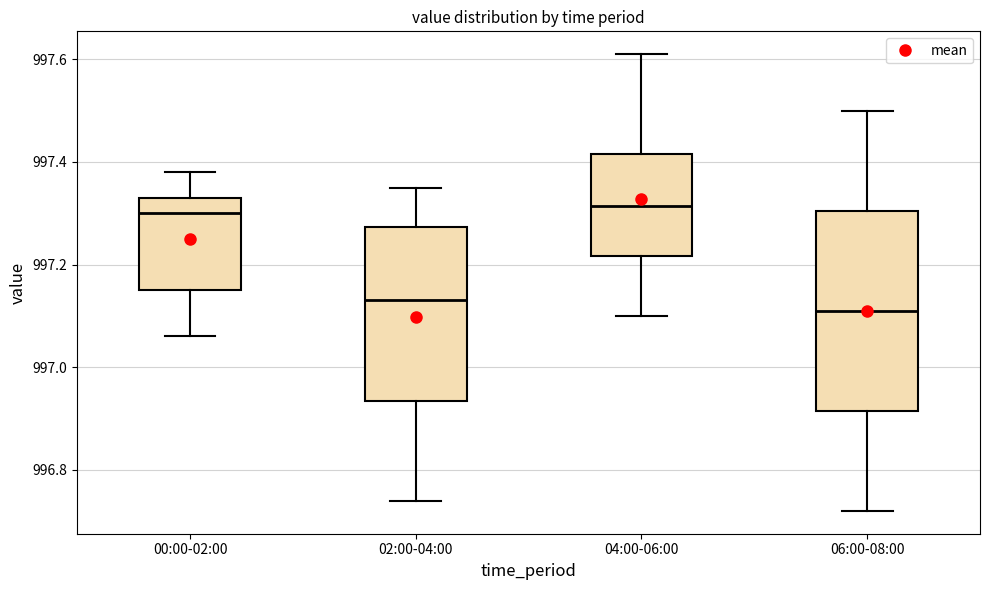

Comparing the boxes themselves (not the whiskers), which one is the tallest?

06:00-08:00